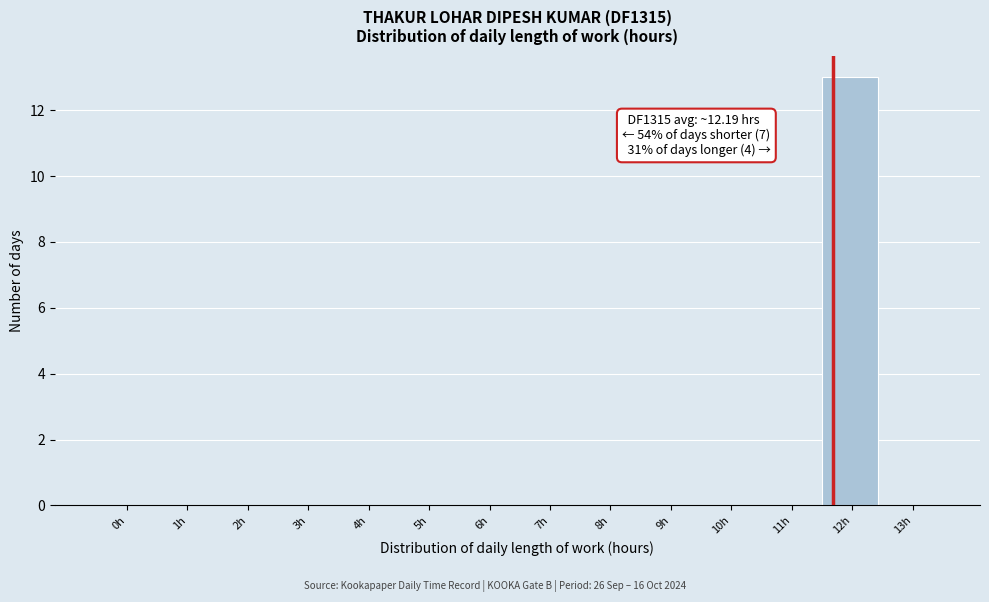

Reading left to right, transcribe all the data shown in this chart.

0h=0	1h=0	2h=0	3h=0	4h=0	5h=0	6h=0	7h=0	8h=0	9h=0	10h=0	11h=0	12h=13	13h=0